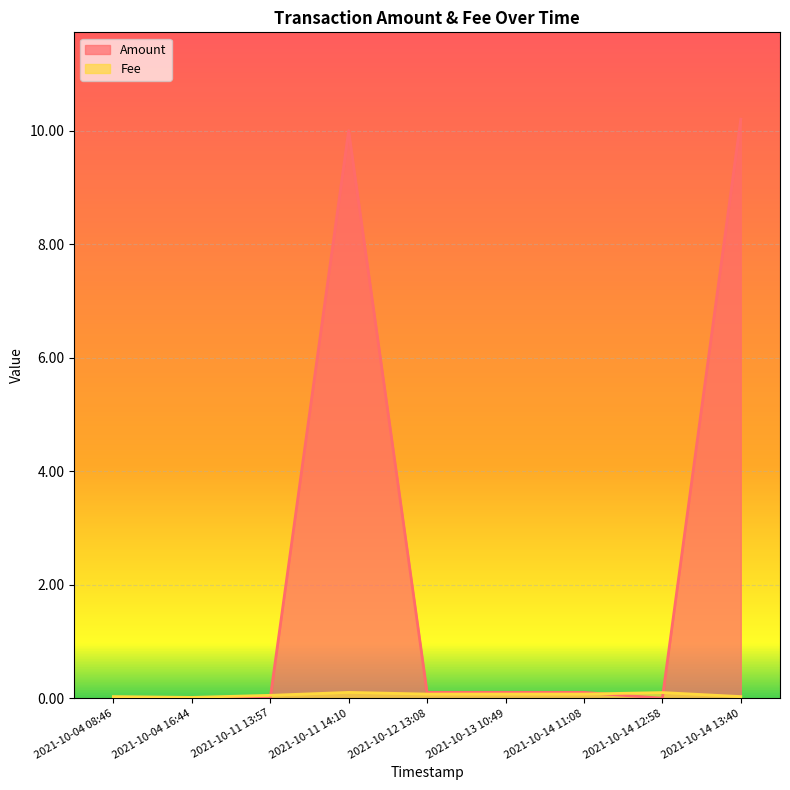

How many times do Amount and Fee cross each other?

3